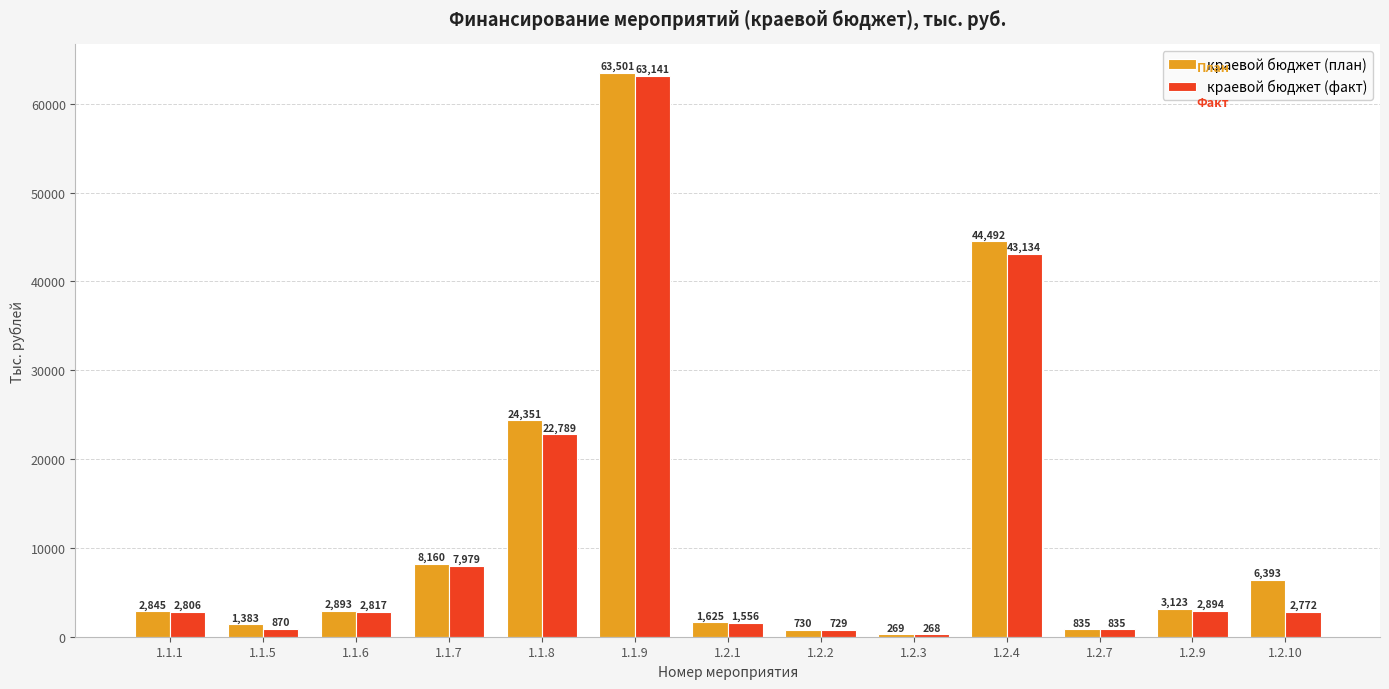

At which label does краевой бюджет (план) reach its peak?

1.1.9